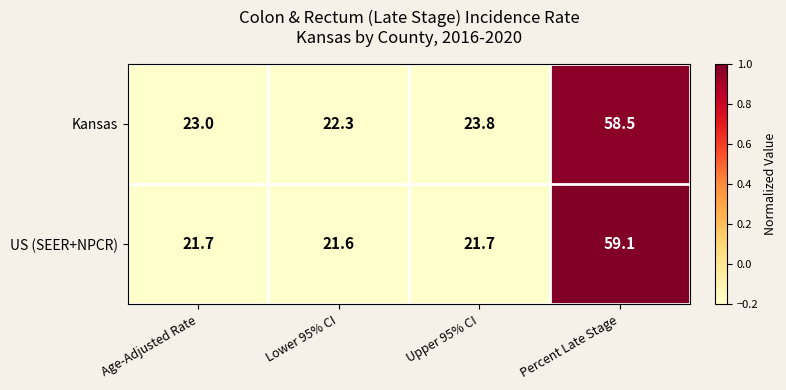

What is the smallest value displayed?

21.6